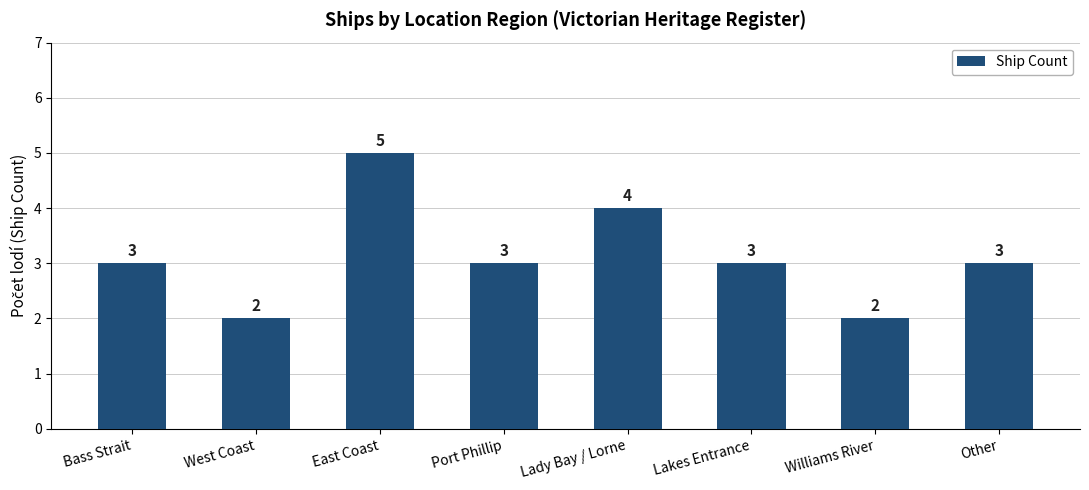

How many values are below 3?

2